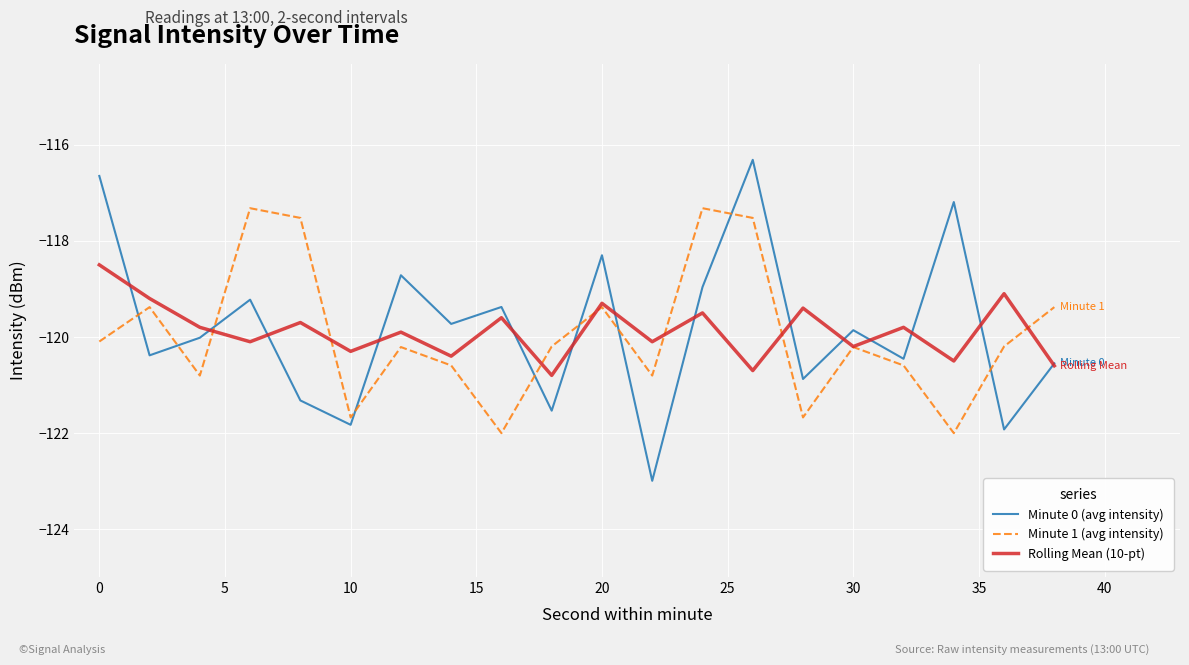

Reading left to right, what are all the values shown in this chart?

Minute 0 (avg intensity): -116.6	-120.4	-120.0	-119.2	-121.3	-121.8	-118.7	-119.7	-119.4	-121.5	-118.3	-123.0	-119.0	-116.3	-120.9	-119.9	-120.5	-117.2	-121.9	-120.6
Minute 1 (avg intensity): -120.1	-119.4	-120.8	-117.3	-117.5	-121.7	-120.2	-120.6	-122.0	-120.2	-119.4	-120.8	-117.3	-117.5	-121.7	-120.2	-120.6	-122.0	-120.2	-119.4
Rolling Mean (10-pt): -118.5	-119.2	-119.8	-120.1	-119.7	-120.3	-119.9	-120.4	-119.6	-120.8	-119.3	-120.1	-119.5	-120.7	-119.4	-120.2	-119.8	-120.5	-119.1	-120.6